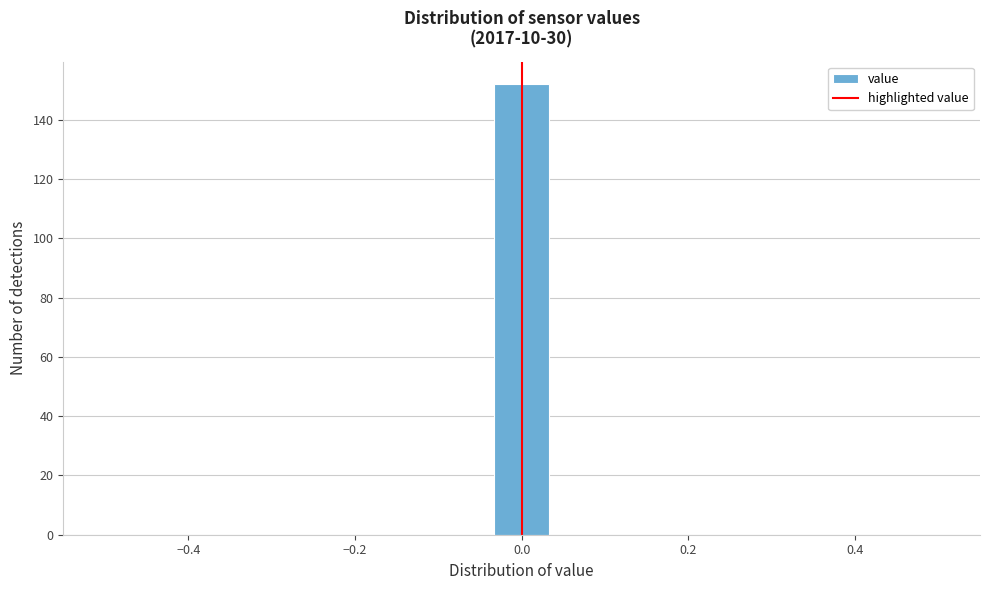

Read against the x-axis, roughly where is the centre of the tallest bar?

0.00